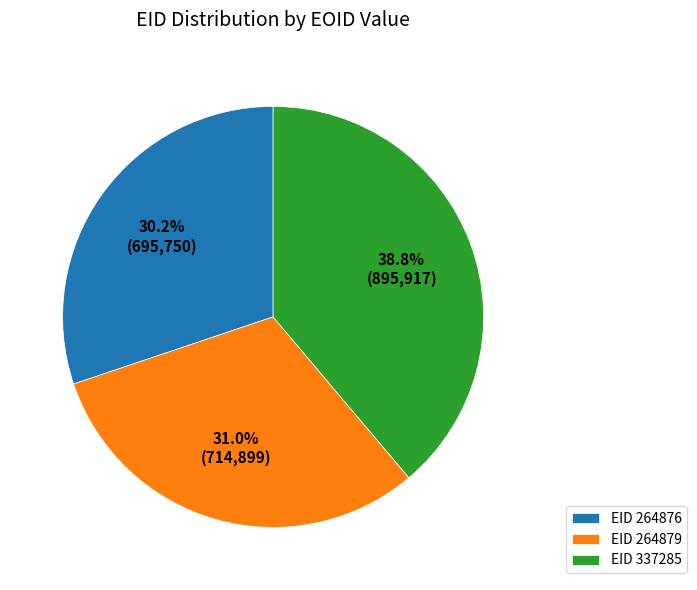

Between EID 264876 and EID 337285, which is larger?

EID 337285